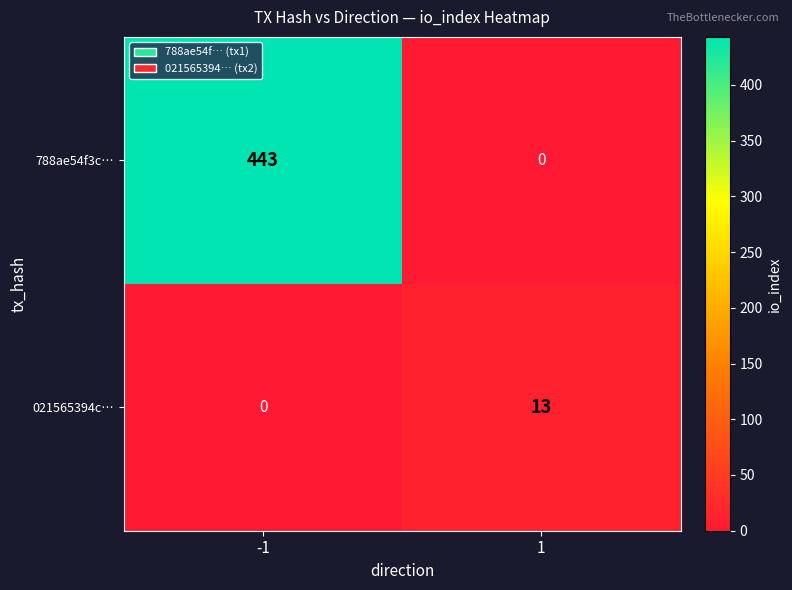

What is the sum of all 021565394c… values?

13